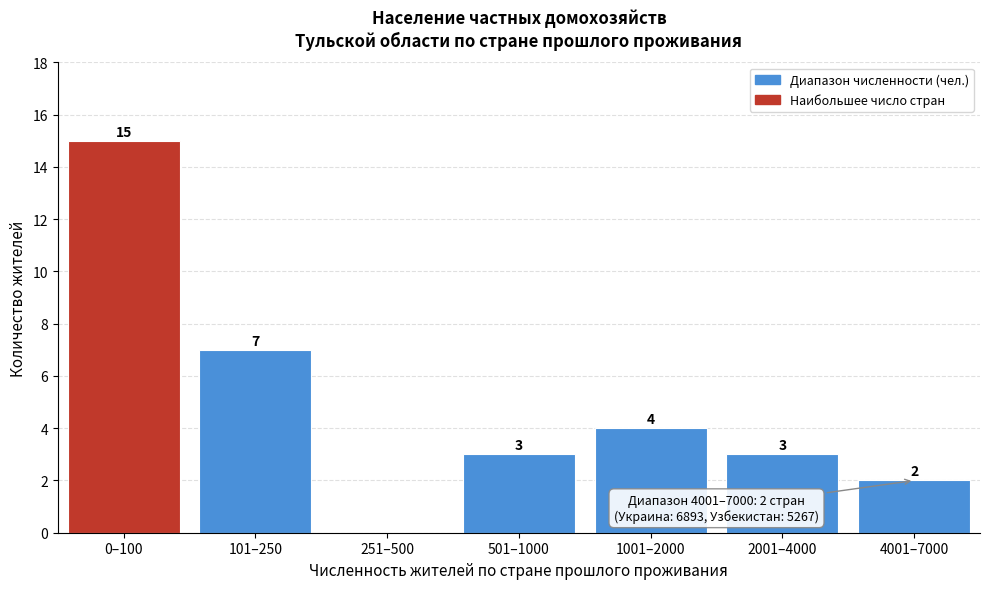

Reading left to right, what are all the values shown in this chart?

0–100=15	101–250=7	251–500=0	501–1000=3	1001–2000=4	2001–4000=3	4001–7000=2